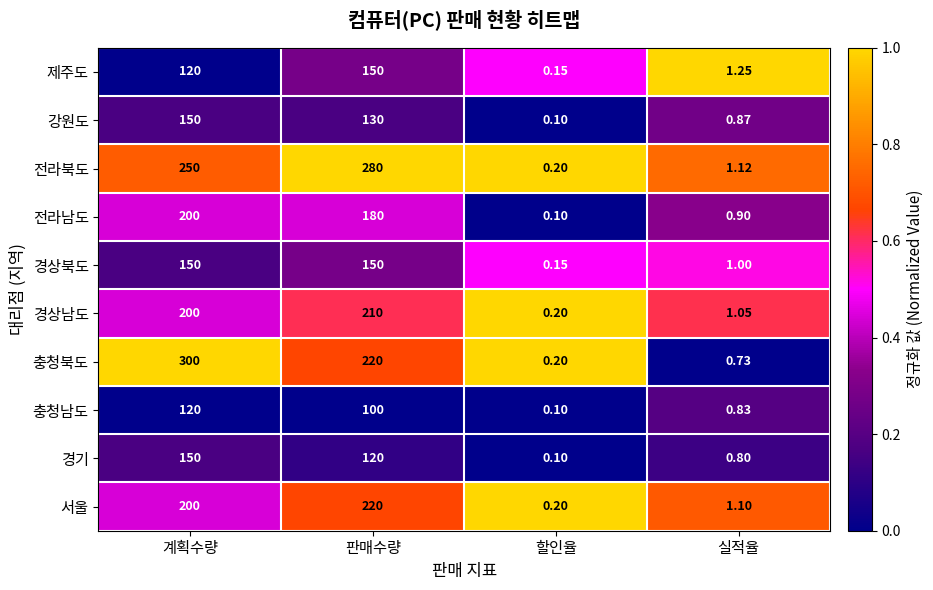

Between 계획수량 and 할인율, which series saw the biggest shift?

충청북도